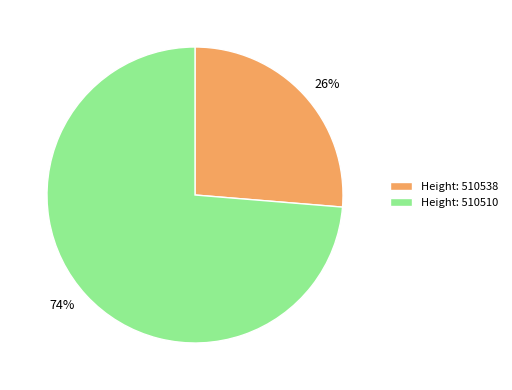

To the nearest percent, what is the average slice percentage?

50%